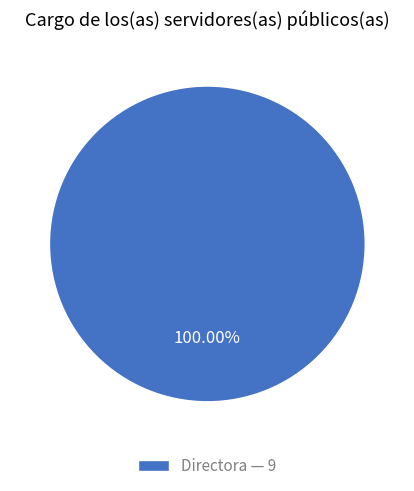

Does any single category account for the majority?

Yes